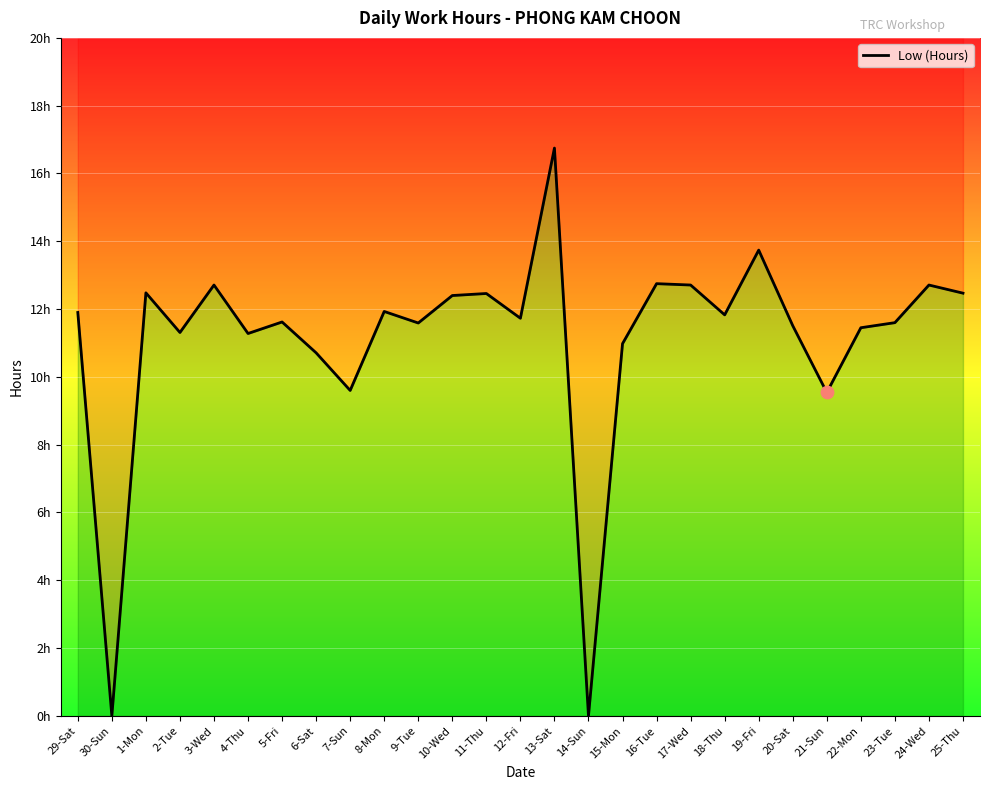

What is the change in value from 8-Mon to 18-Thu?

-0.1